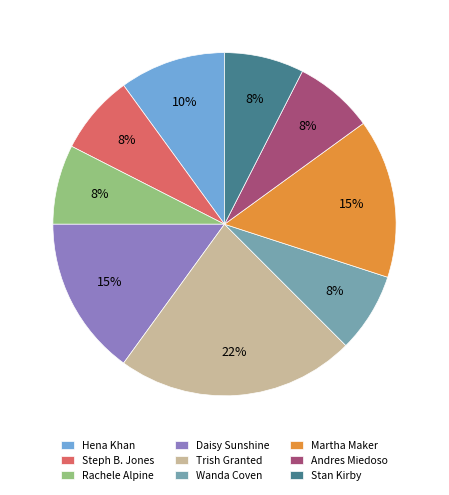

Between Martha Maker and Trish Granted, which is larger?

Trish Granted